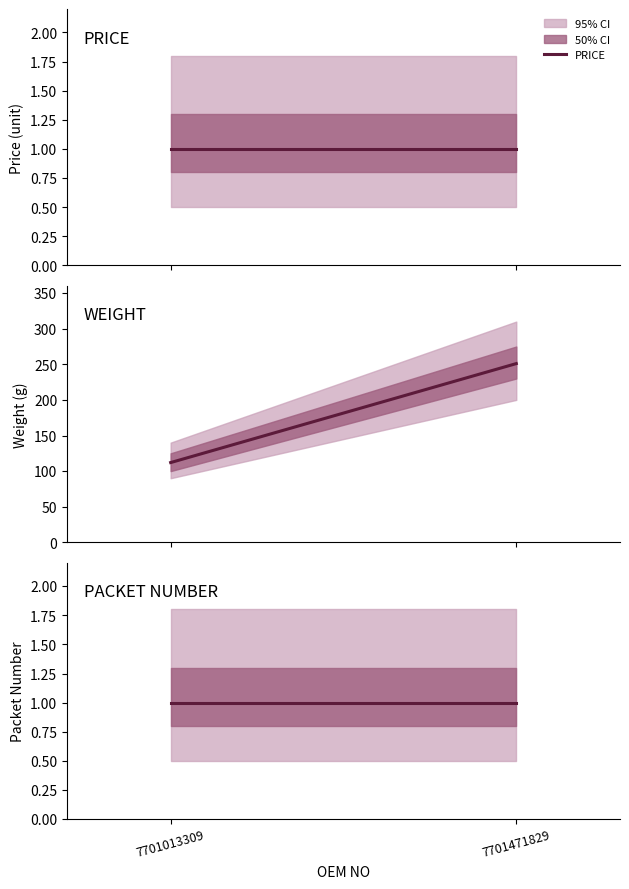

Rank the series at 7701013309 from highest to lowest value.

WEIGHT, PRICE, PACKET NUMBER